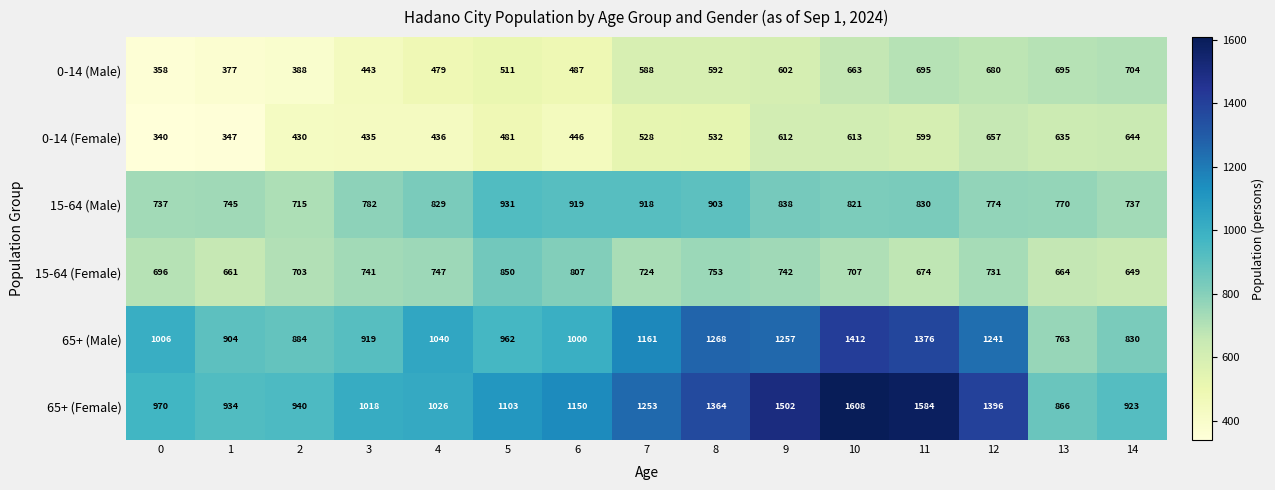

Which series has the largest total across all categories?

65+ (Female)